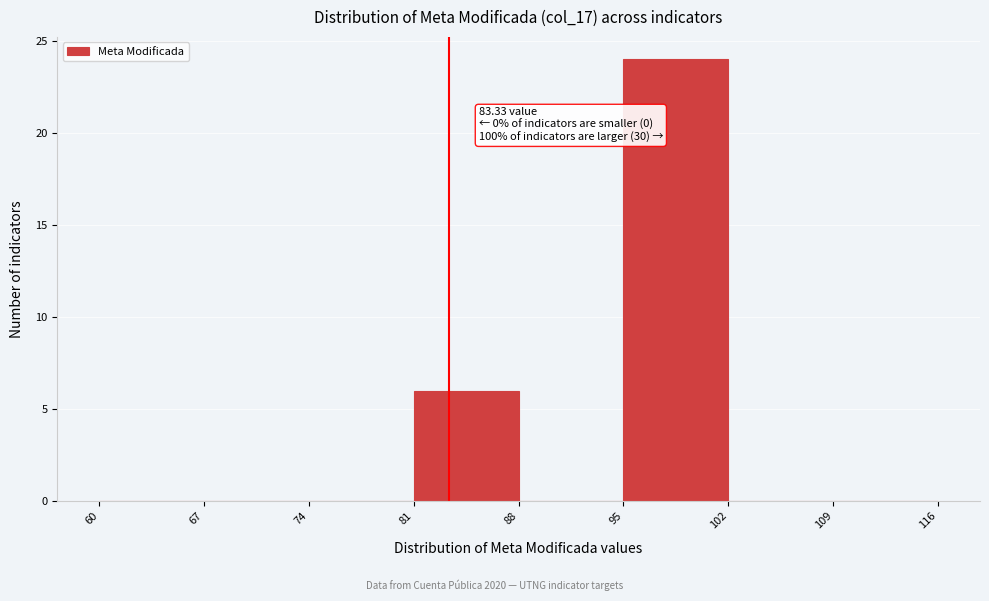

Which range on the x-axis has the tallest bar?

95 to 102